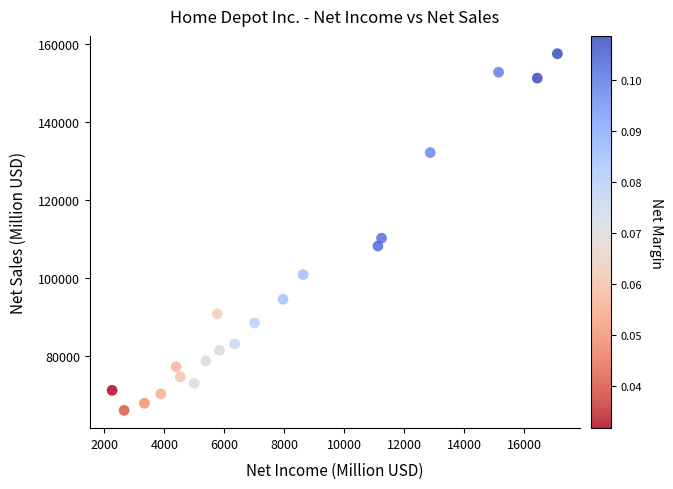

What is the range of Y values (max minus min)?

91227